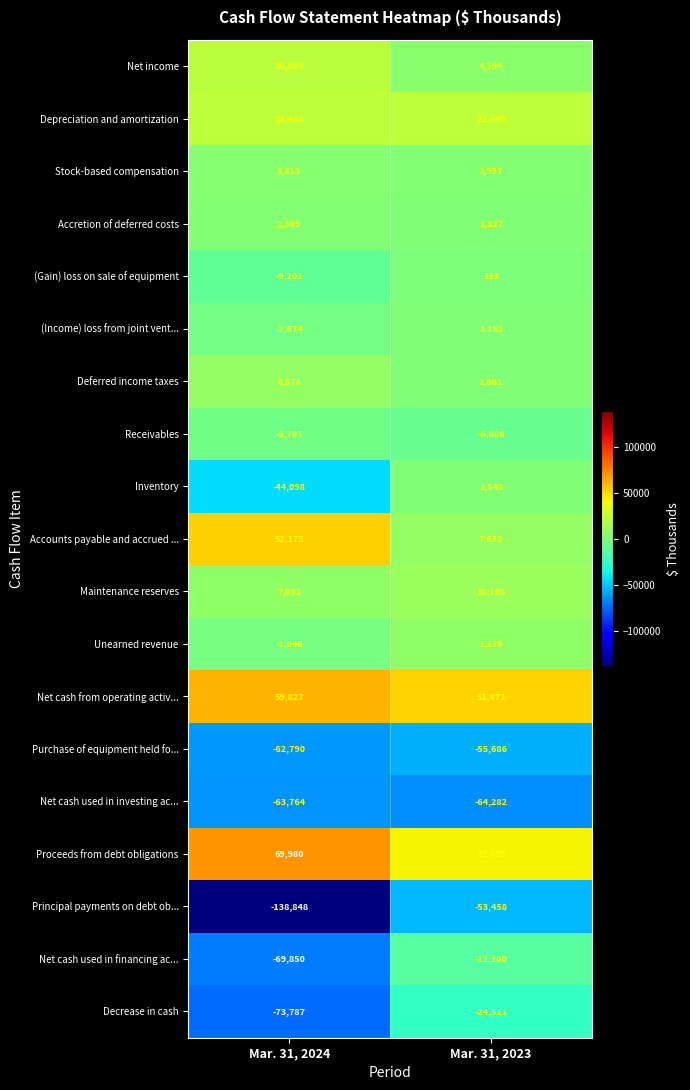

Where is Depreciation and amortization nearest to the value 22517?

Mar. 31, 2024